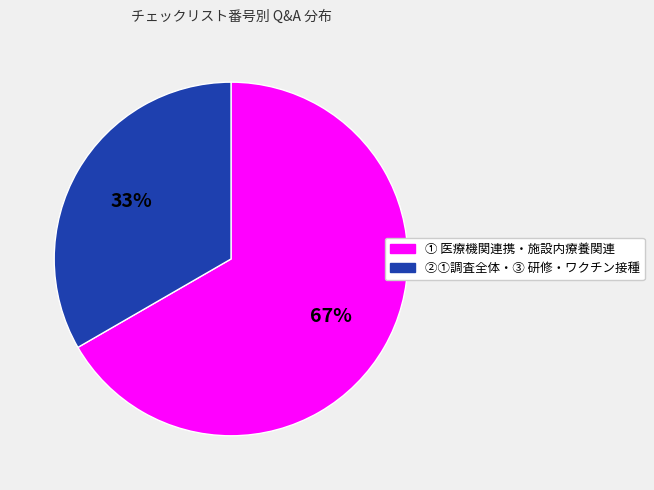

To the nearest percent, what is the average slice percentage?

50%